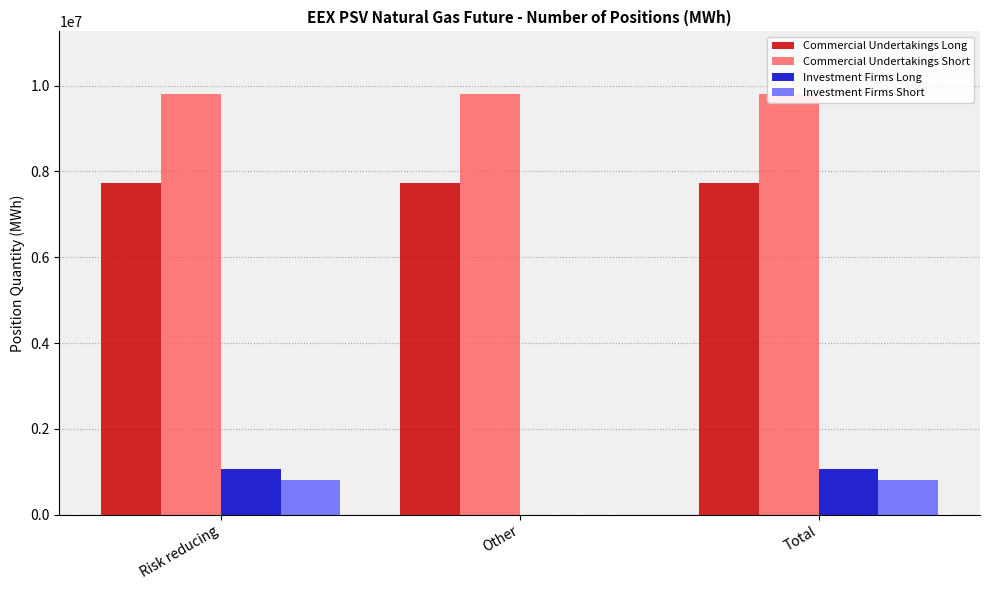

Reading left to right, transcribe all the data shown in this chart.

Commercial Undertakings Long: Risk reducing=7730112	Other=7730112	Total=7730112
Commercial Undertakings Short: Risk reducing=9795000	Other=9795000	Total=9795000
Investment Firms Long: Risk reducing=1066848	Other=0	Total=1066848
Investment Firms Short: Risk reducing=806880	Other=0	Total=806880